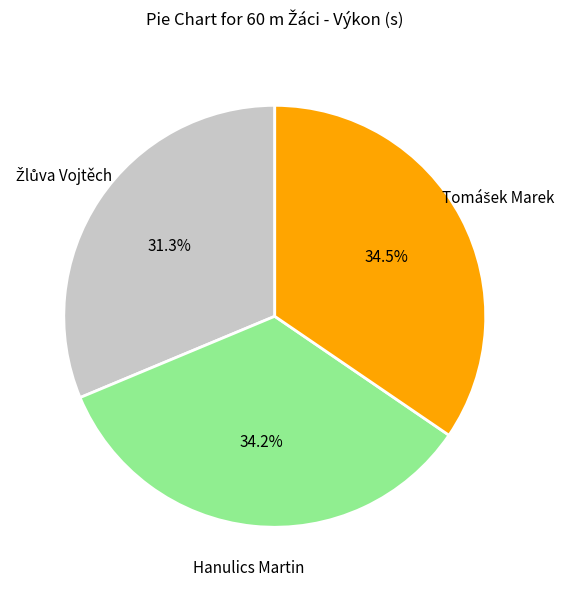

Is there any slice that represents more than half of the pie?

No